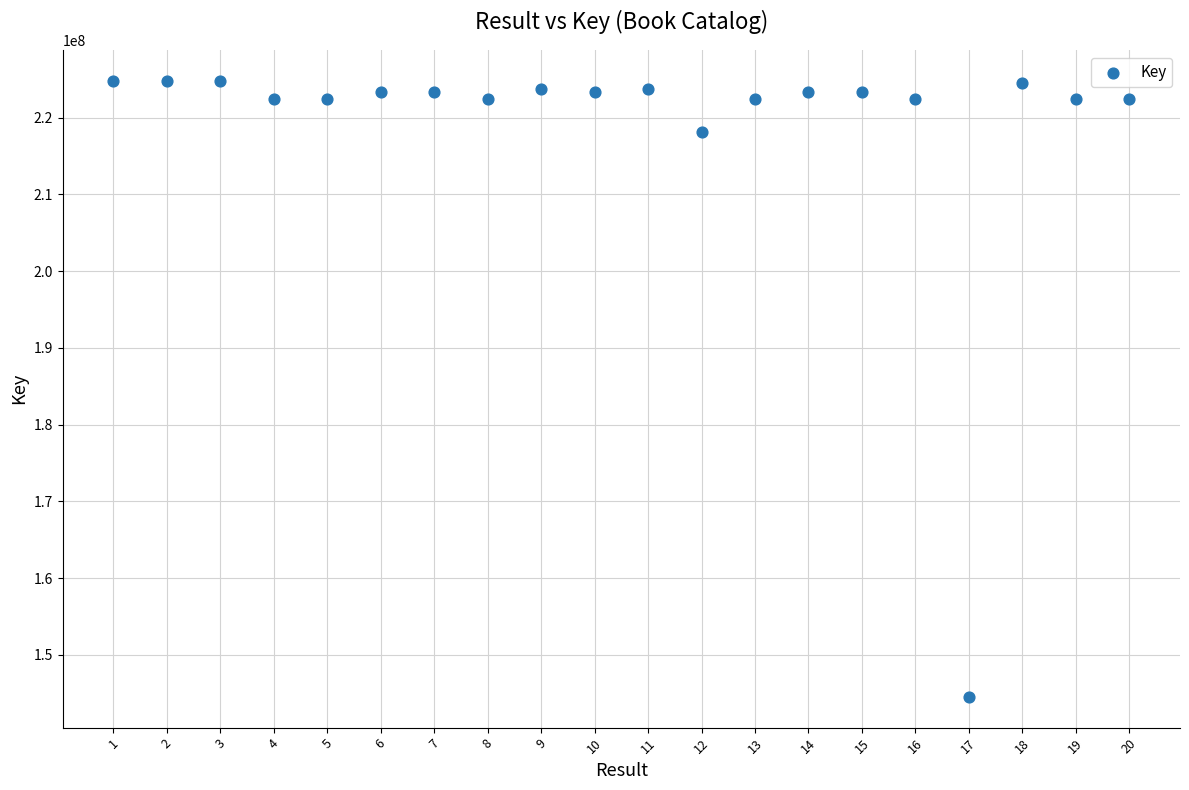

What is the range of X values (max minus min)?

19